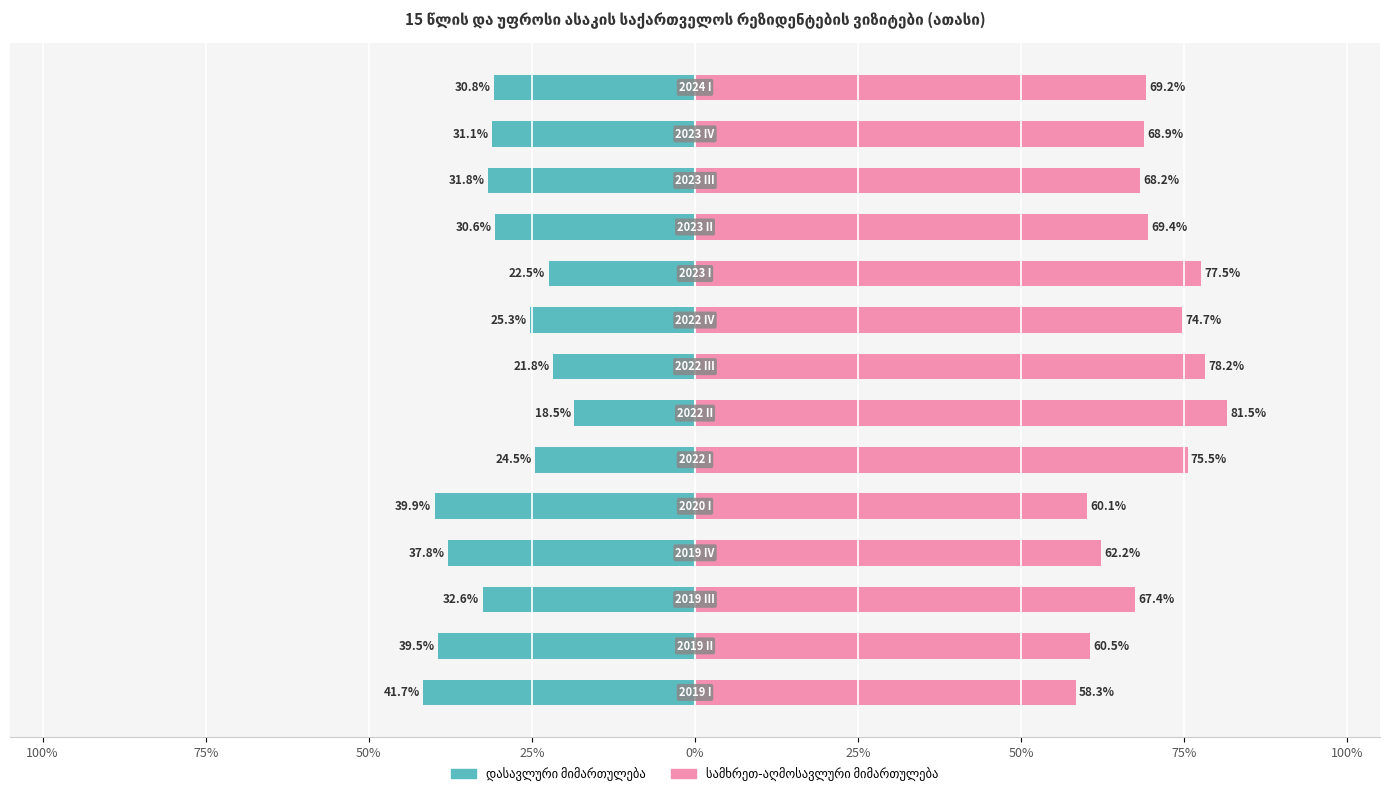

What is the minimum value shown in the chart?

-41.7